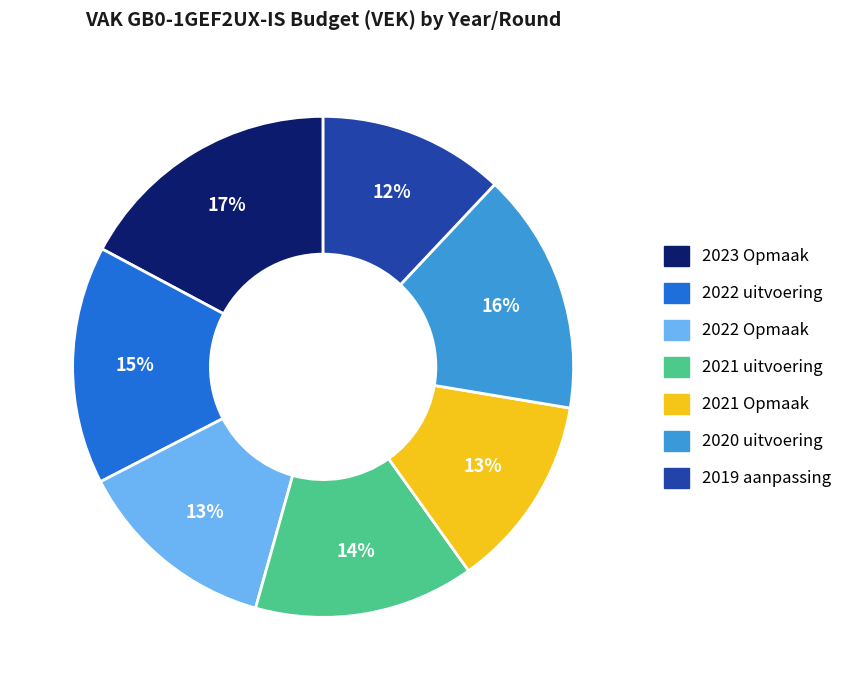

Does 2023 Opmaak account for over 50% of the chart?

No